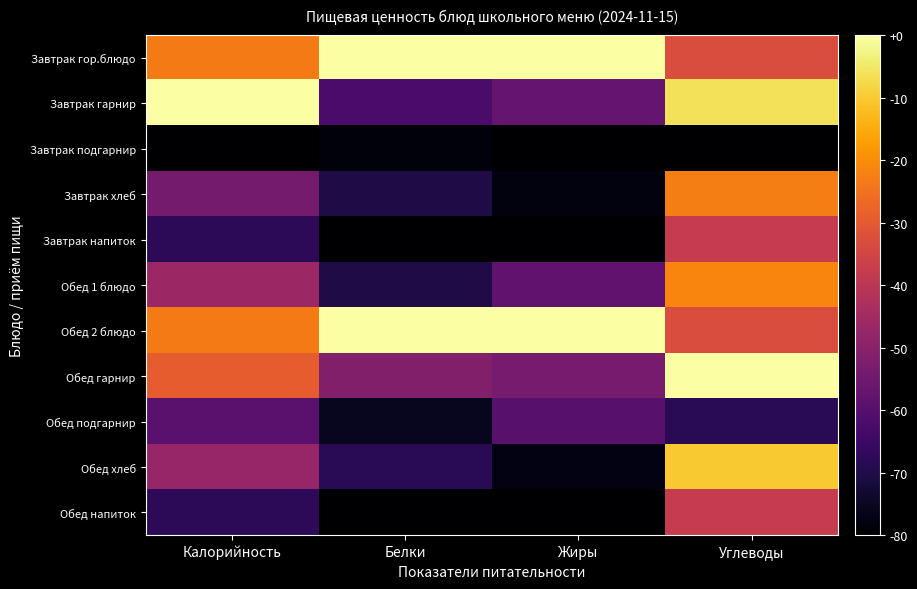

Reading right to left, extract all data points from this chart.

Завтрак гор.блюдо: Углеводы=0.6	Жиры=1.0	Белки=1.0	Калорийность=0.7
Завтрак гарнир: Углеводы=0.9	Жиры=0.3	Белки=0.2	Калорийность=1.0
Завтрак подгарнир: Углеводы=0.0	Жиры=0.0	Белки=0.0	Калорийность=0.0
Завтрак хлеб: Углеводы=0.7	Жиры=0.0	Белки=0.1	Калорийность=0.3
Завтрак напиток: Углеводы=0.5	Жиры=0.0	Белки=0.0	Калорийность=0.2
Обед 1 блюдо: Углеводы=0.7	Жиры=0.3	Белки=0.1	Калорийность=0.4
Обед 2 блюдо: Углеводы=0.6	Жиры=1.0	Белки=1.0	Калорийность=0.7
Обед гарнир: Углеводы=1.0	Жиры=0.3	Белки=0.4	Калорийность=0.6
Обед подгарнир: Углеводы=0.1	Жиры=0.3	Белки=0.1	Калорийность=0.3
Обед хлеб: Углеводы=0.9	Жиры=0.0	Белки=0.1	Калорийность=0.4
Обед напиток: Углеводы=0.5	Жиры=0.0	Белки=0.0	Калорийность=0.2